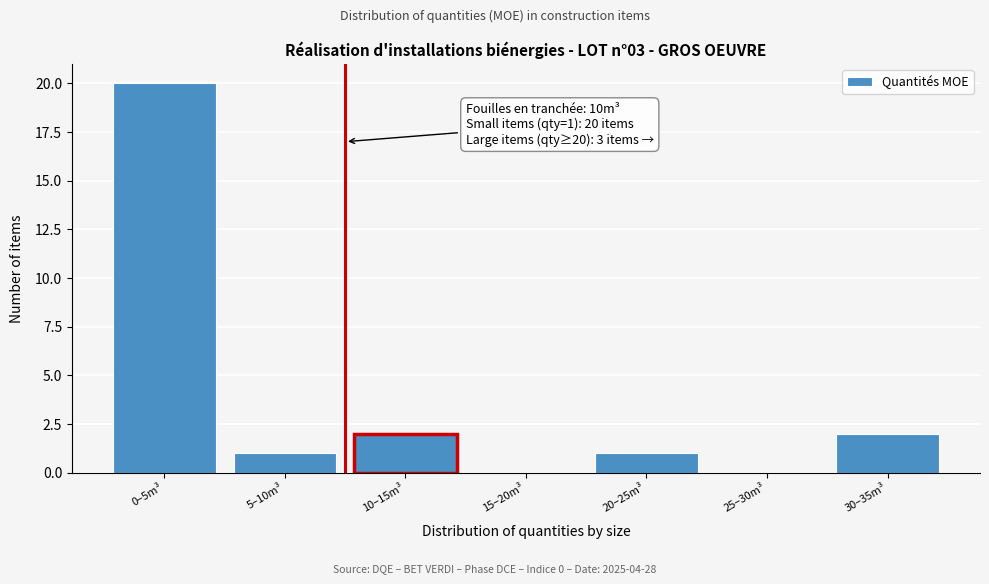

Reading left to right, extract all data points from this chart.

0–5m³=20	5–10m³=1	10–15m³=2	15–20m³=0	20–25m³=1	25–30m³=0	30–35m³=2